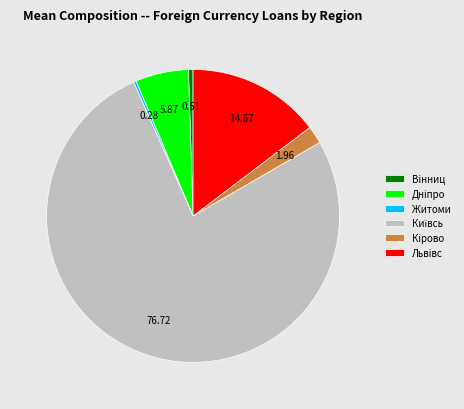

Count the number of slices in the pie.

6